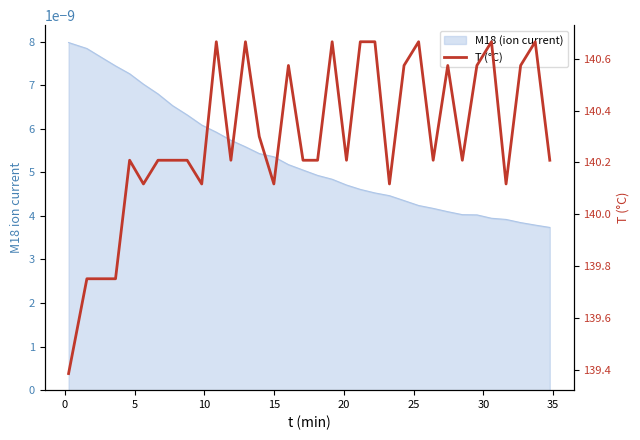

What is the minimum value shown in the chart?

139.4